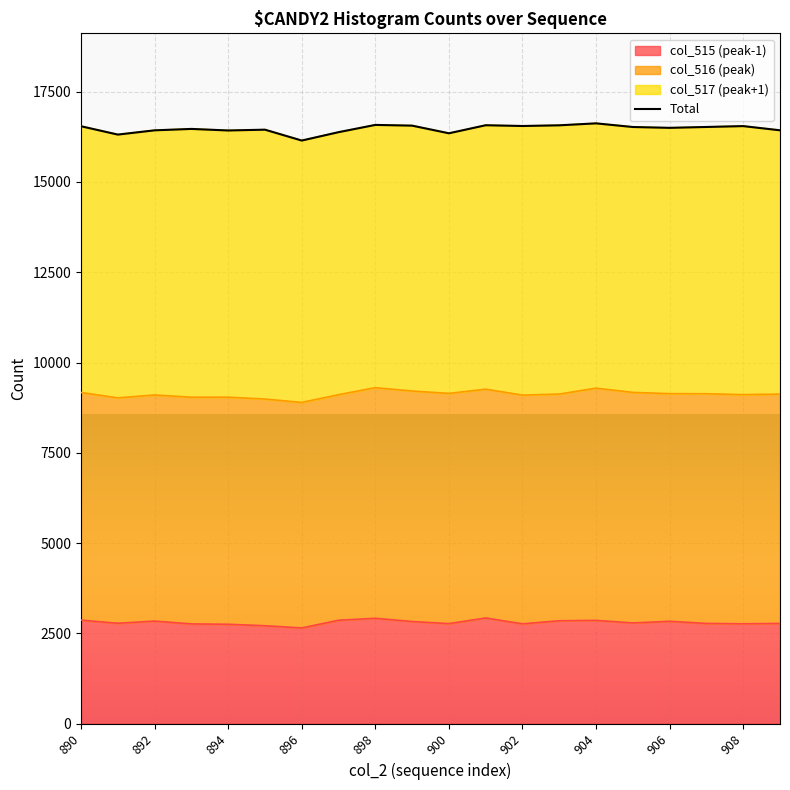

What is the sum of all values?

329497